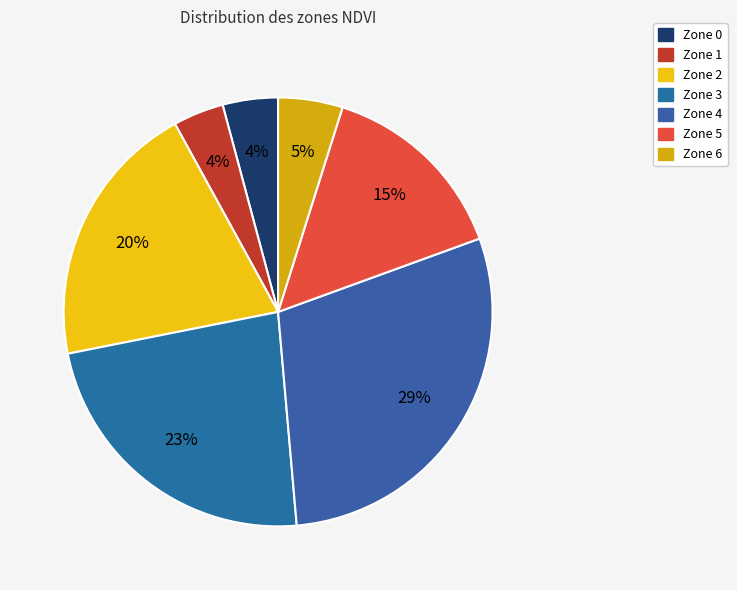

Count the number of slices in the pie.

7